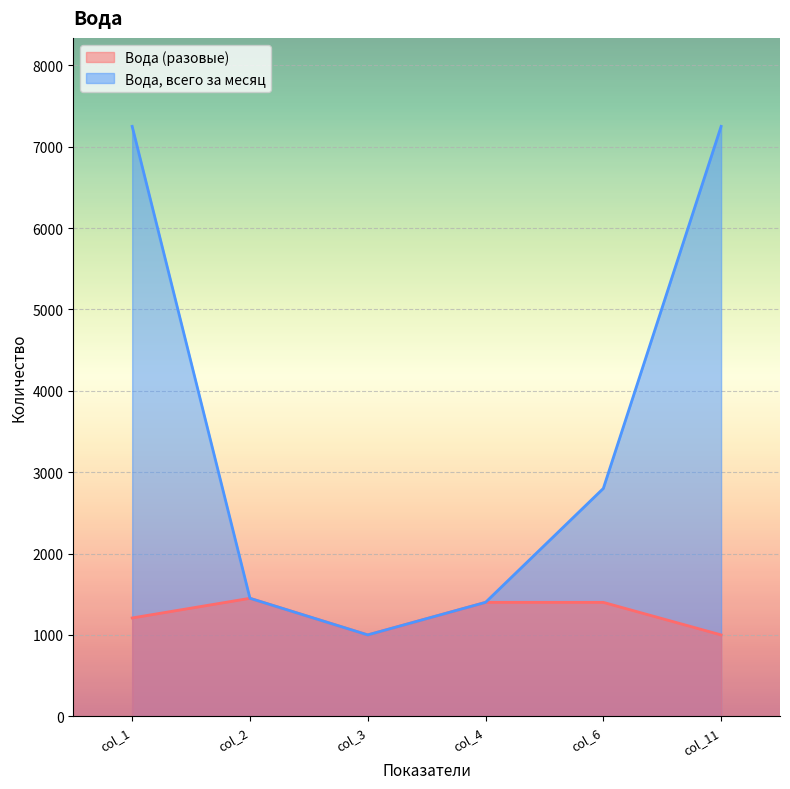

True or false: Вода, всего за месяц and 1208.3333333333333 cross at least once.

False